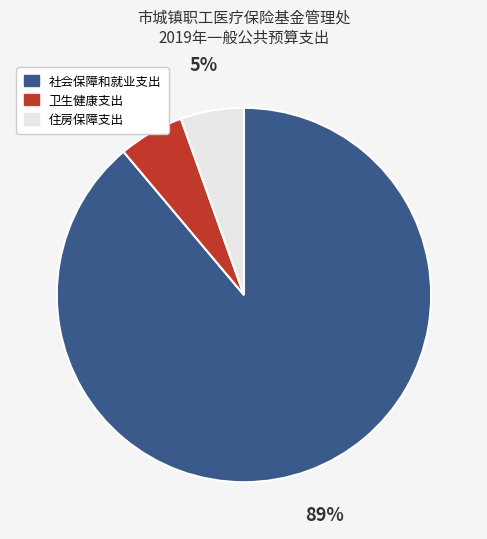

Does 社会保障和就业支出 represent more than half of the total?

Yes